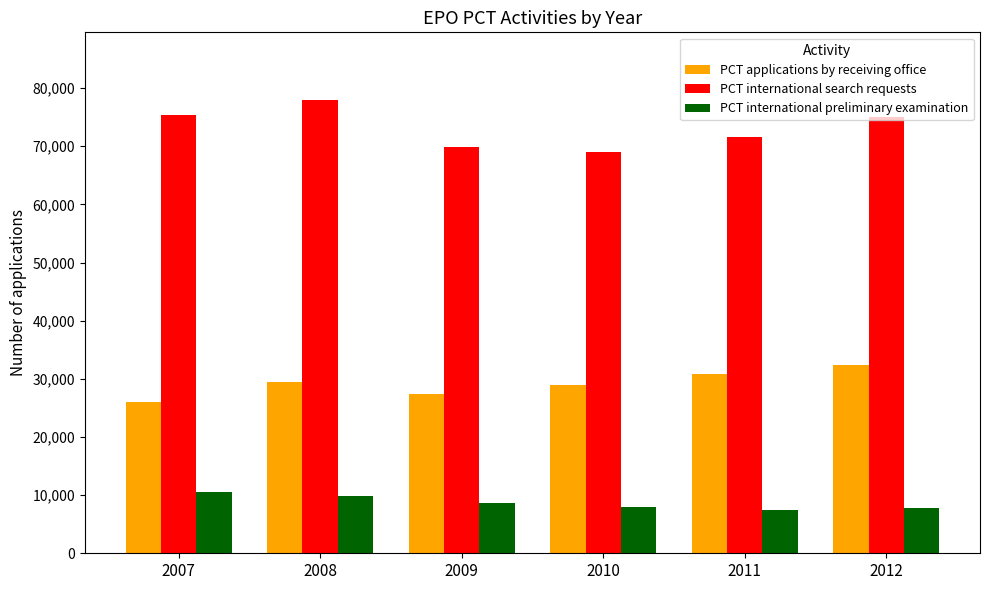

What is the approximate value of PCT international search requests at 2007?

75387